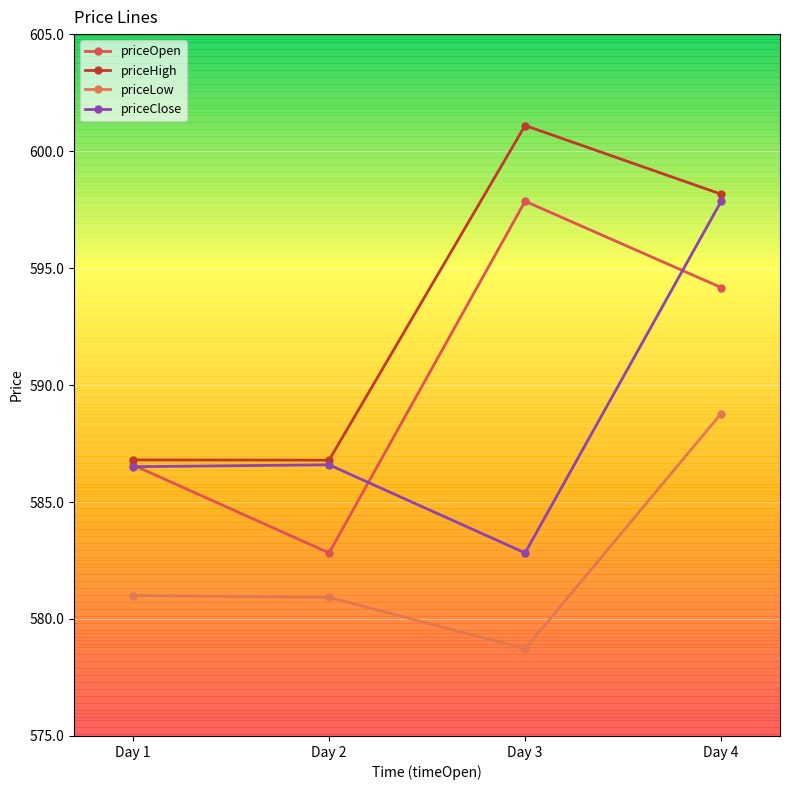

How many data points in priceOpen are above 594?

2